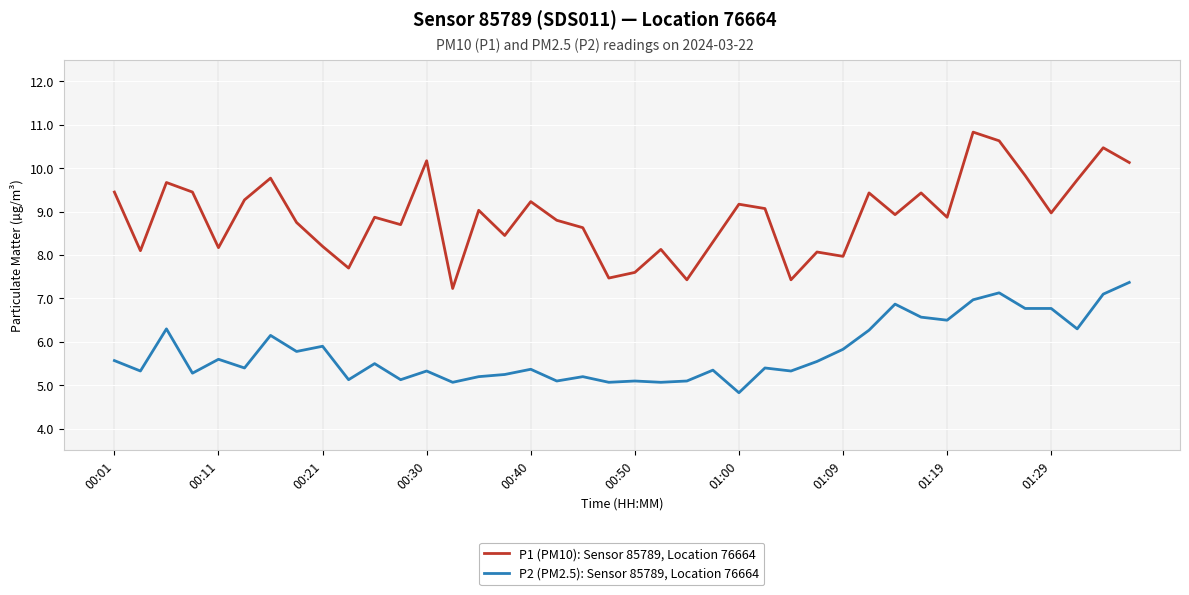

List the series in order of their overall mean, lowest first.

P2 (PM2.5): Sensor 85789, Location 76664, P1 (PM10): Sensor 85789, Location 76664